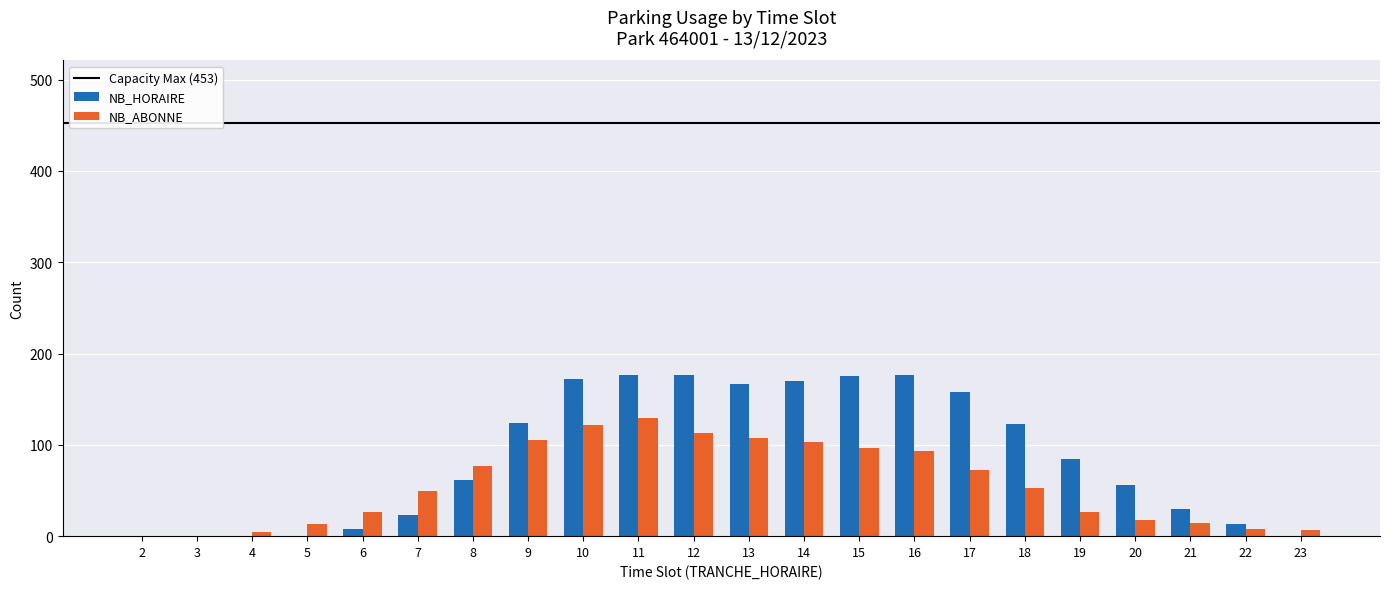

What is the average value of the NB_ABONNE series?

56